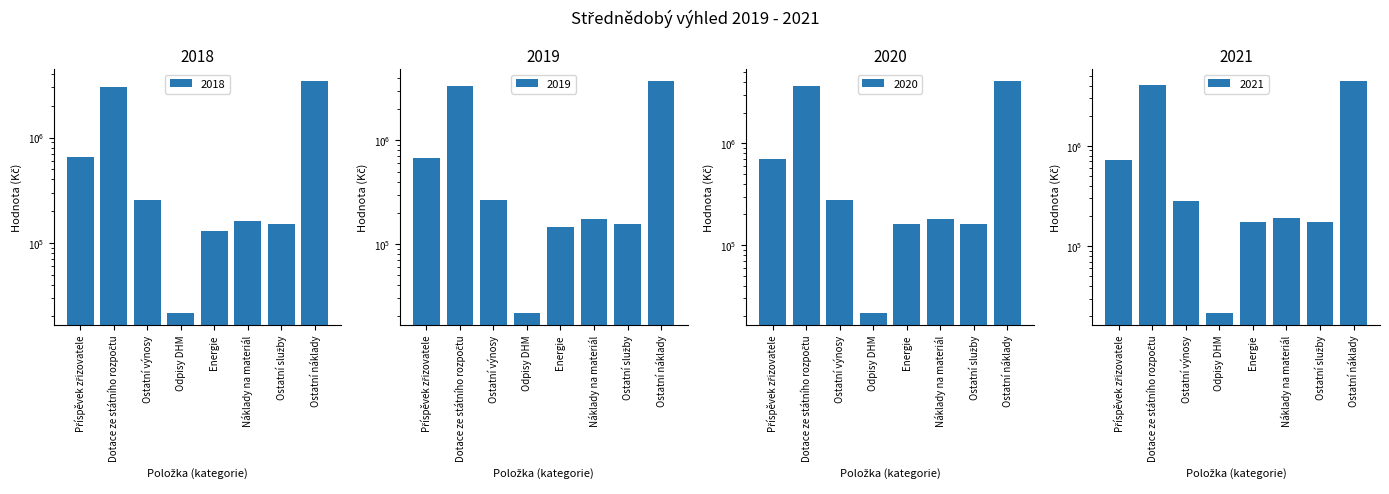

Is it true that 2020 equals 364055.6 at Ostatní výnosy?

False